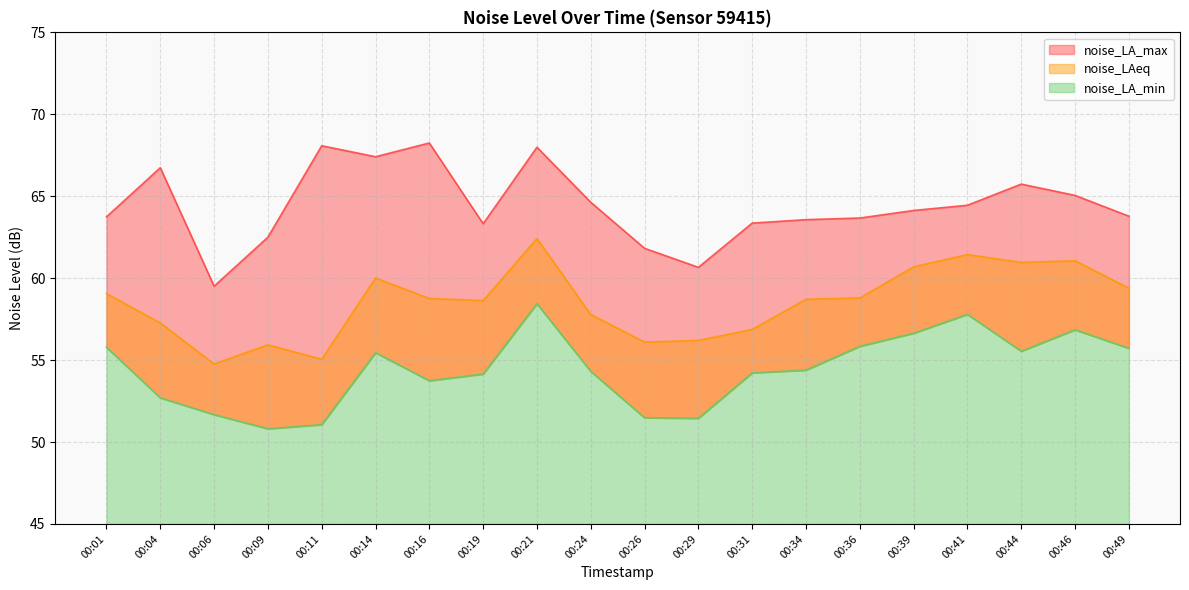

Which category has the lowest value in the noise_LA_min series?

00:09